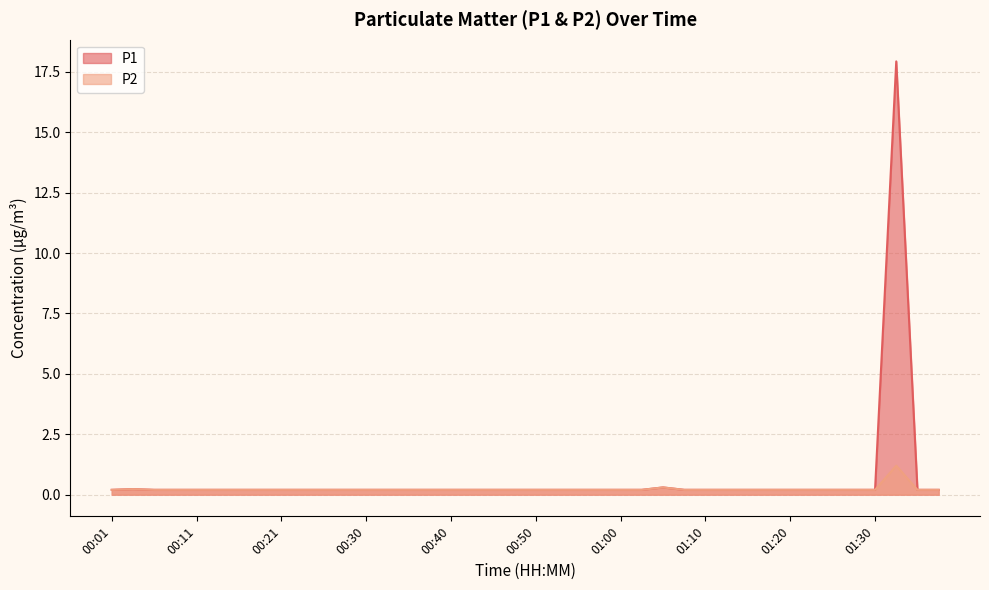

At how many categories does at least one series exceed 6?

1